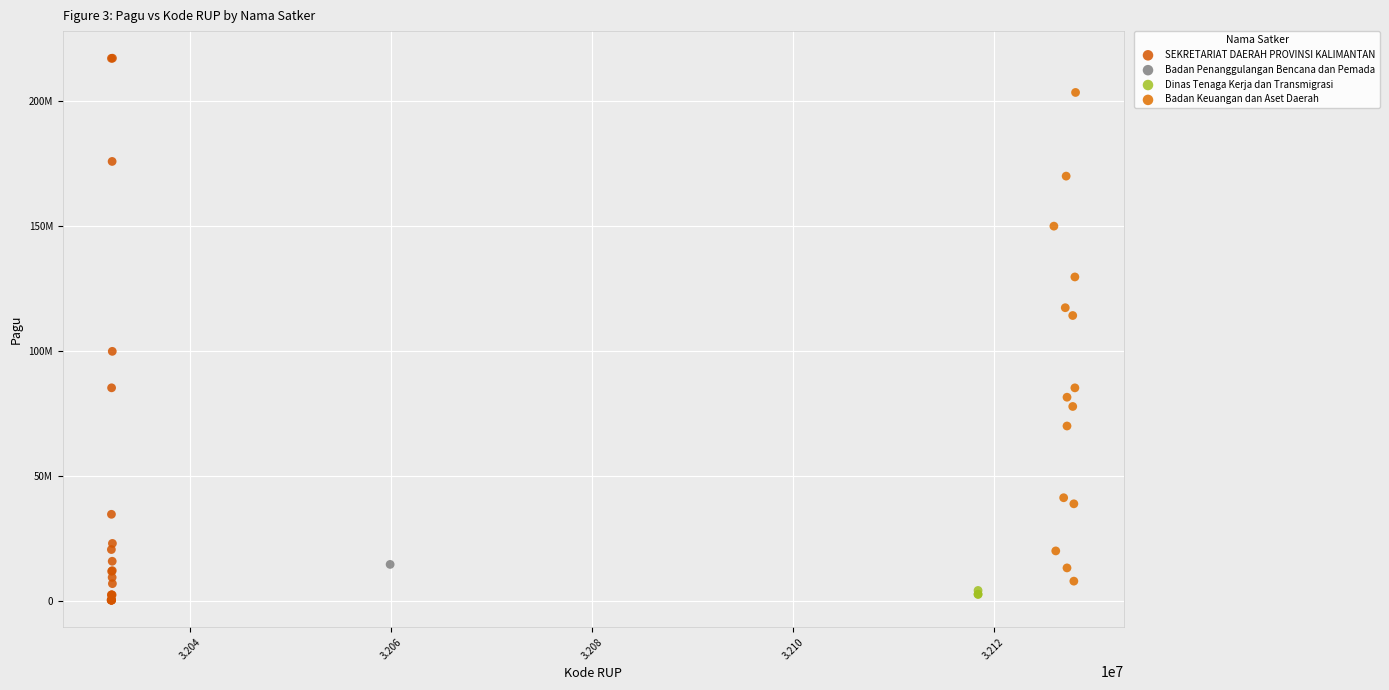

Which series contains the lowest Y value?

SEKRETARIAT DAERAH PROVINSI KALIMANTAN